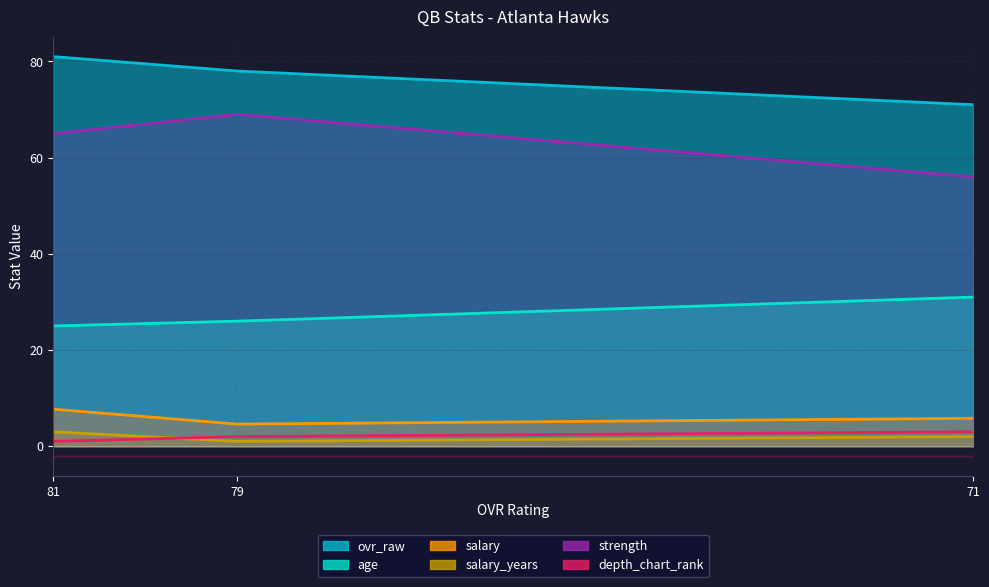

What is the change in value from 81 to 79?

+1